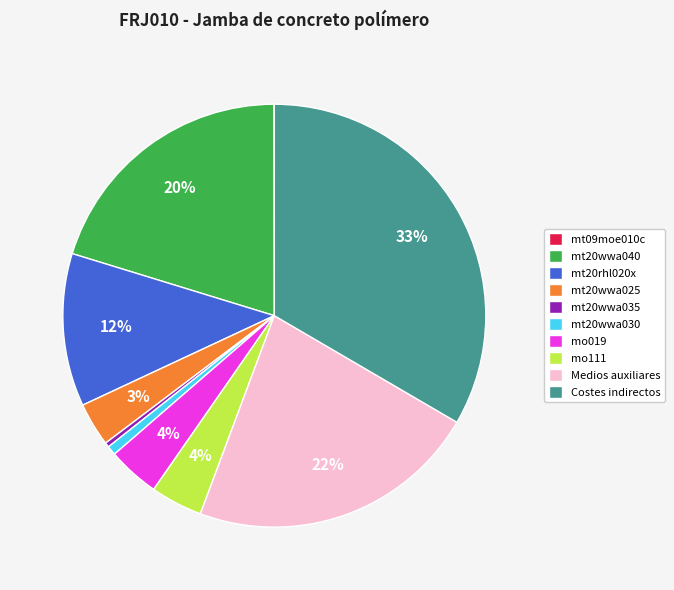

Is there any slice that represents more than half of the pie?

No